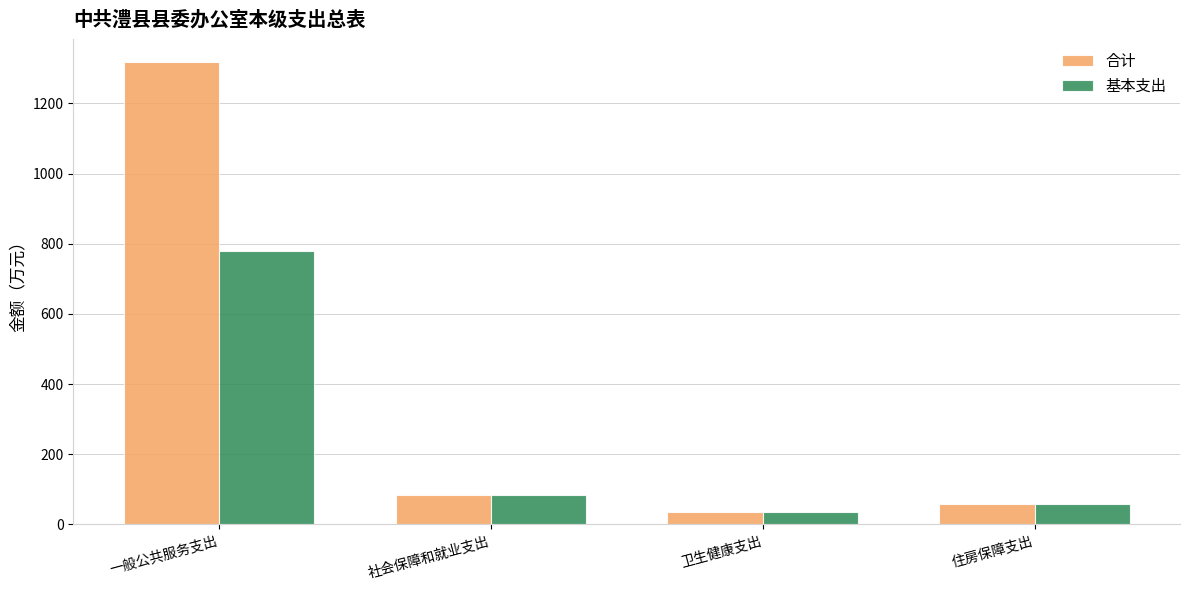

What are all the series names shown in the legend?

合计, 基本支出